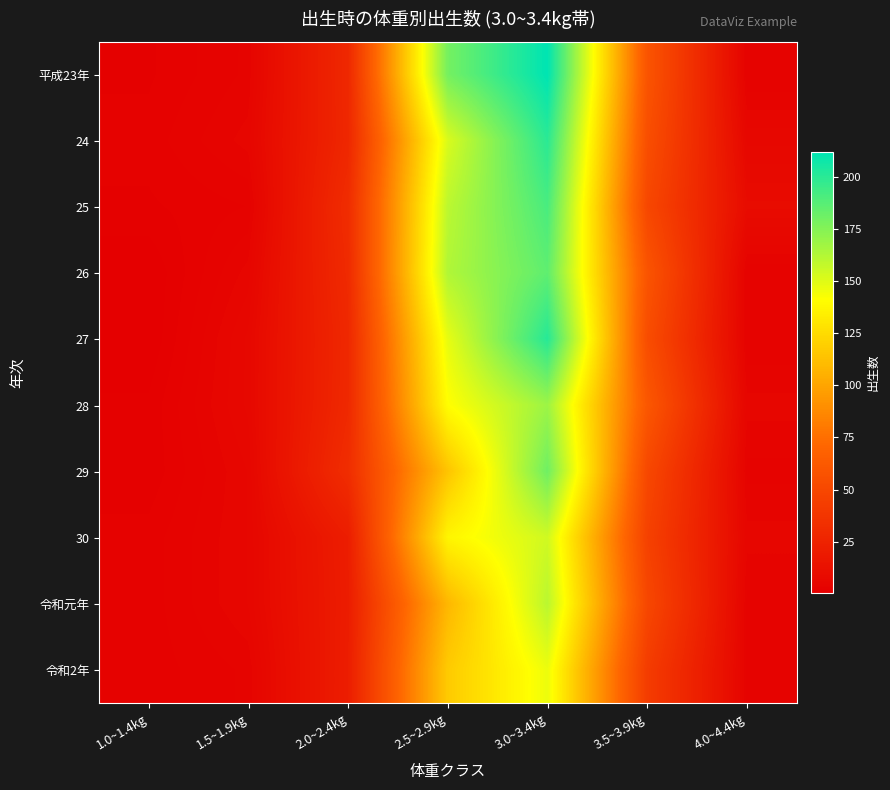

Which series has the largest range (max minus min)?

平成23年